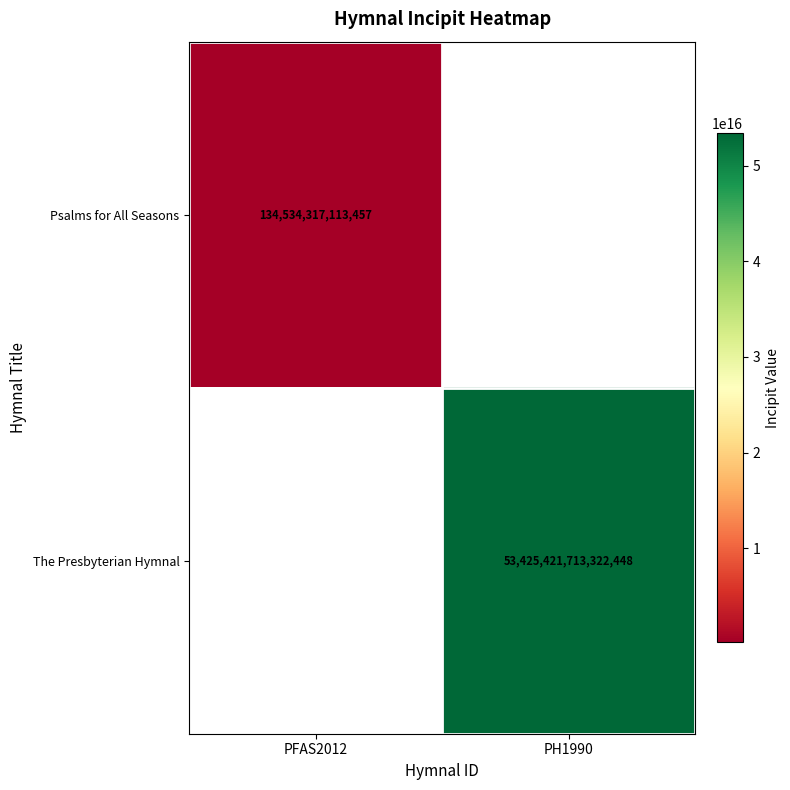

What is the difference between the highest and lowest values at PFAS2012?

134534317113457